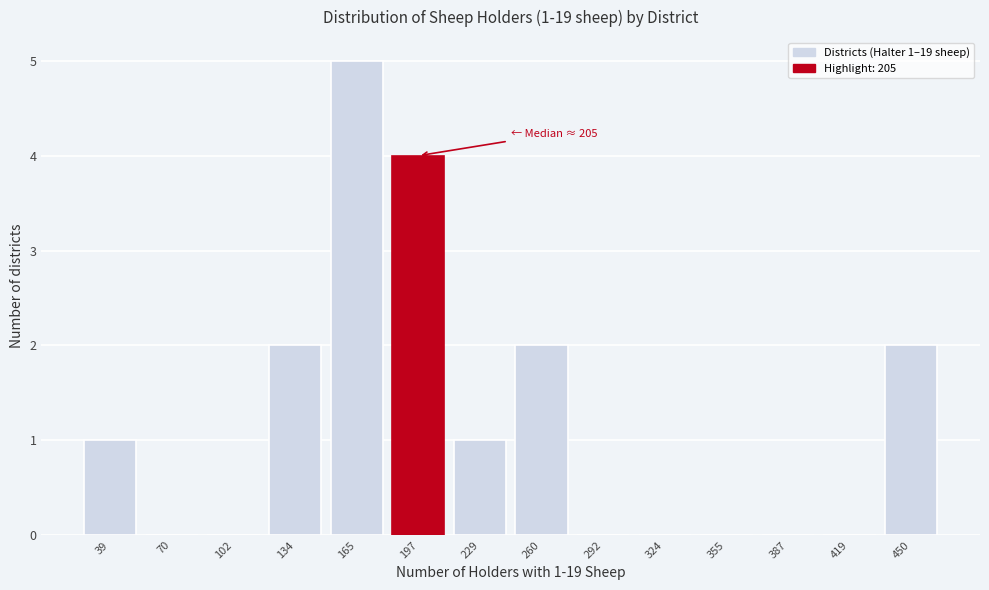

Over which range of the x-axis is the bar tallest?

150 to 180